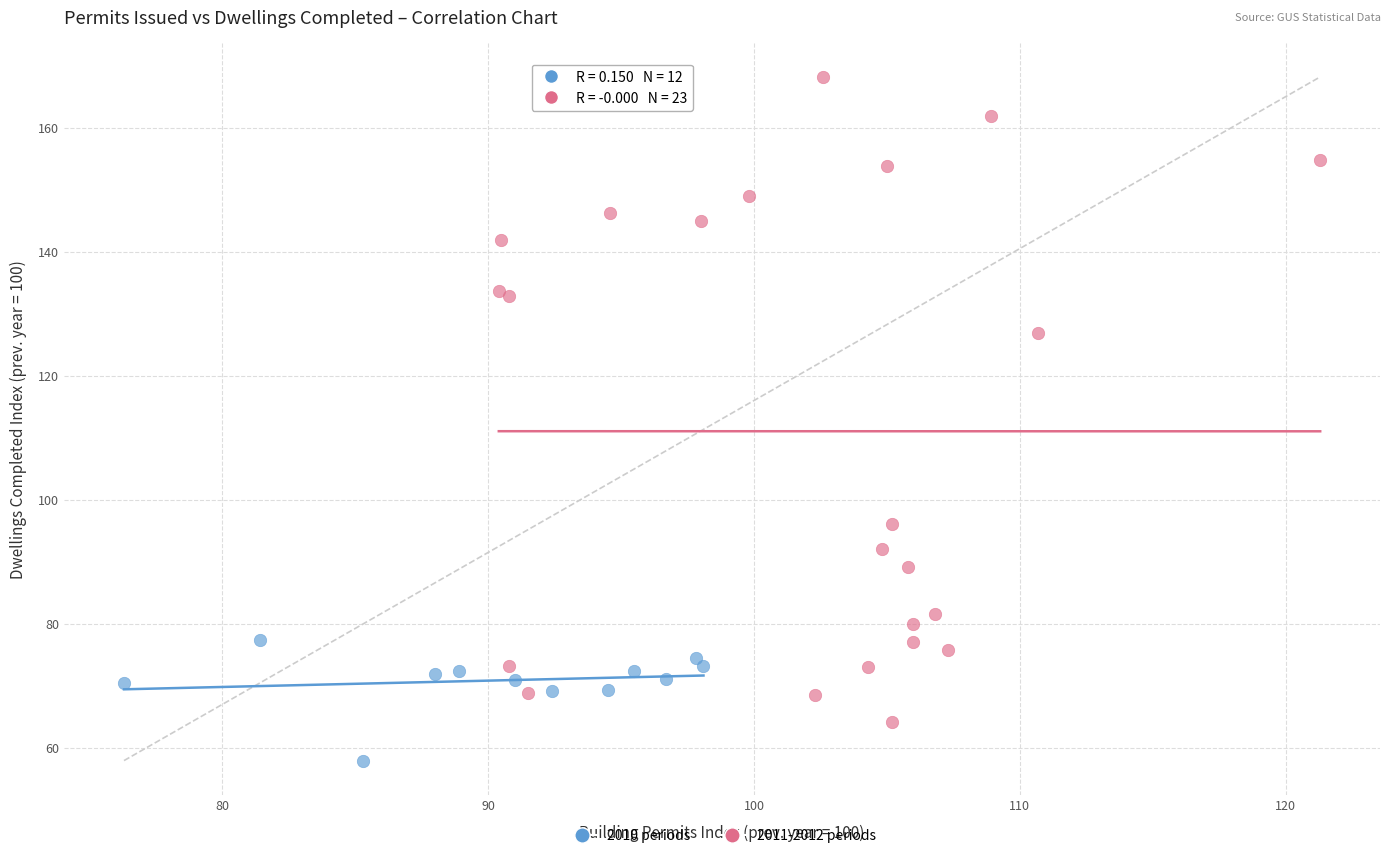

Which series has the largest Y range (max minus min)?

2011-2012 periods